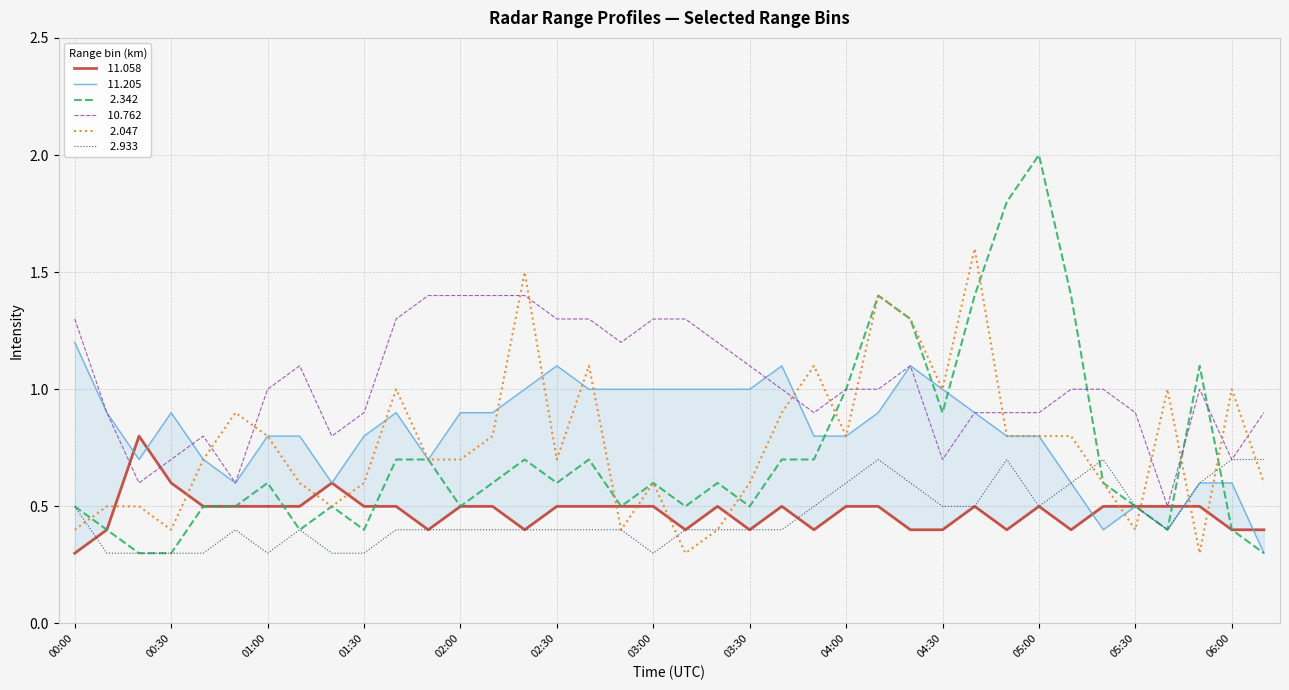

Rank the series at 2008/01/24 06:10 from highest to lowest value.

 10.762,   2.933,   2.047,  11.058,  11.205,   2.342